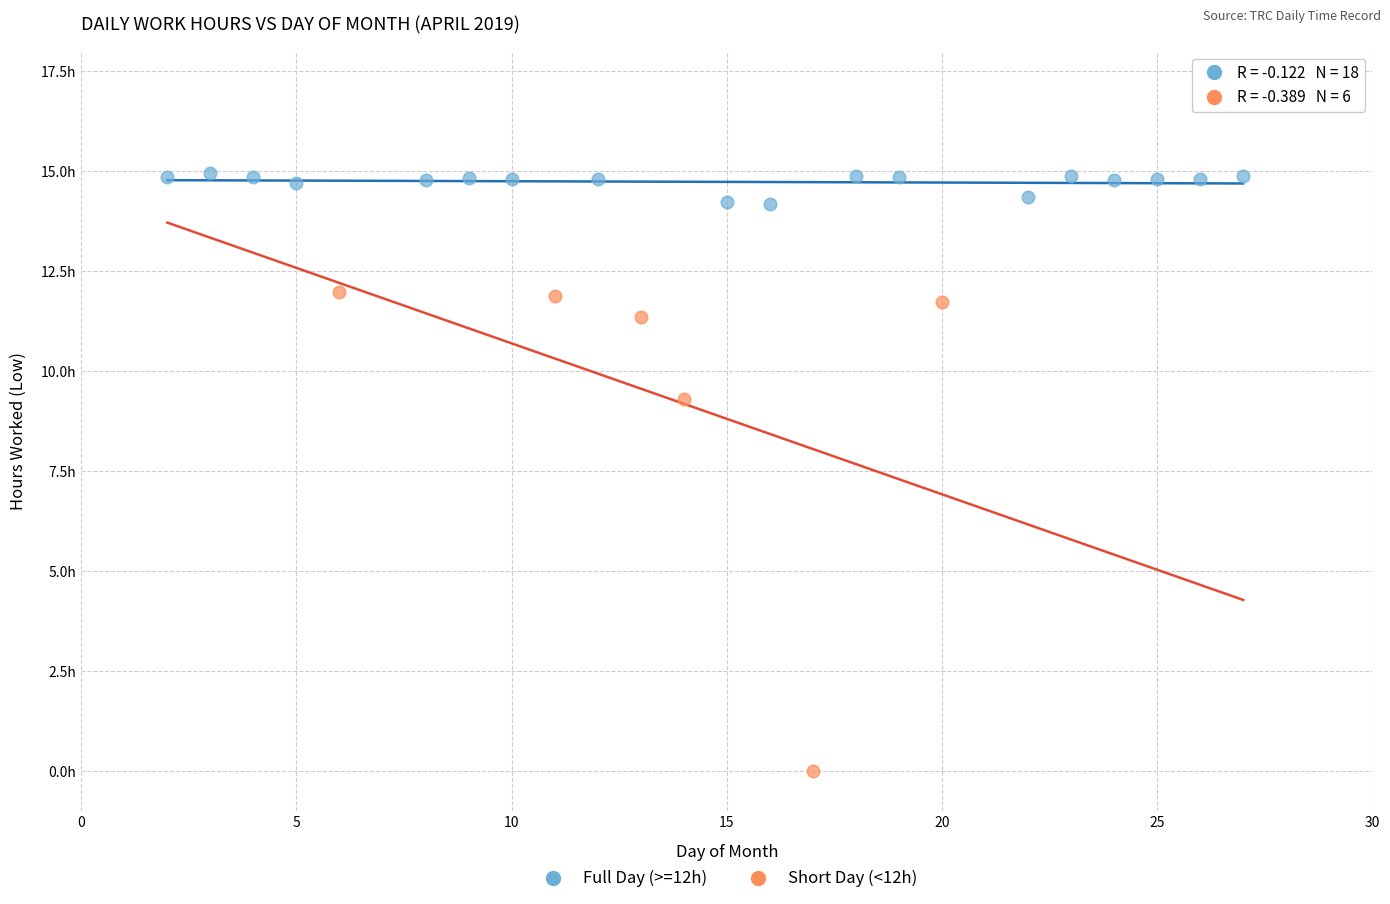

Which series contains the highest Y value?

Full Day (>=12h)